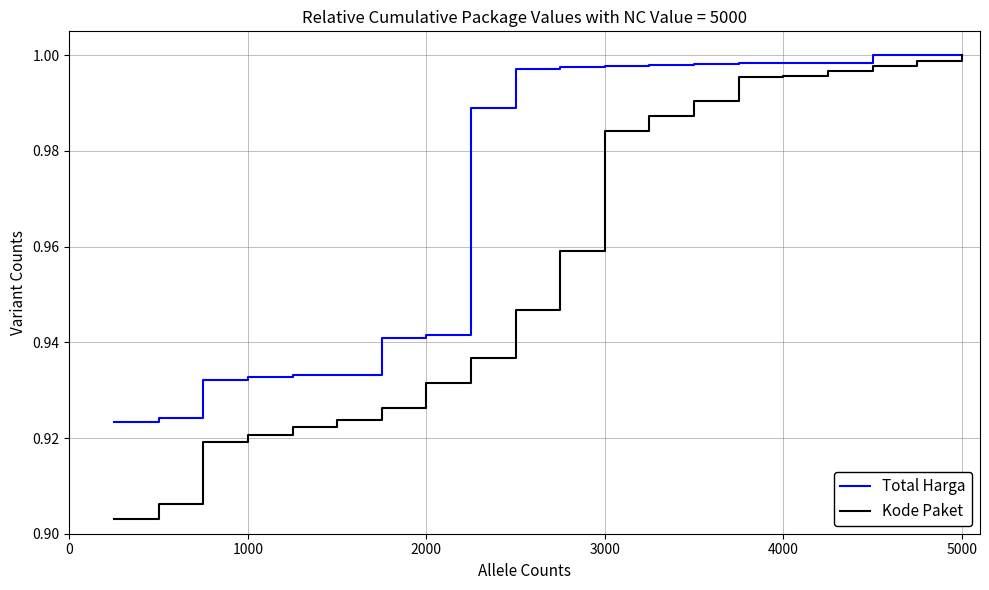

Which series has the largest total across all categories?

Total Harga